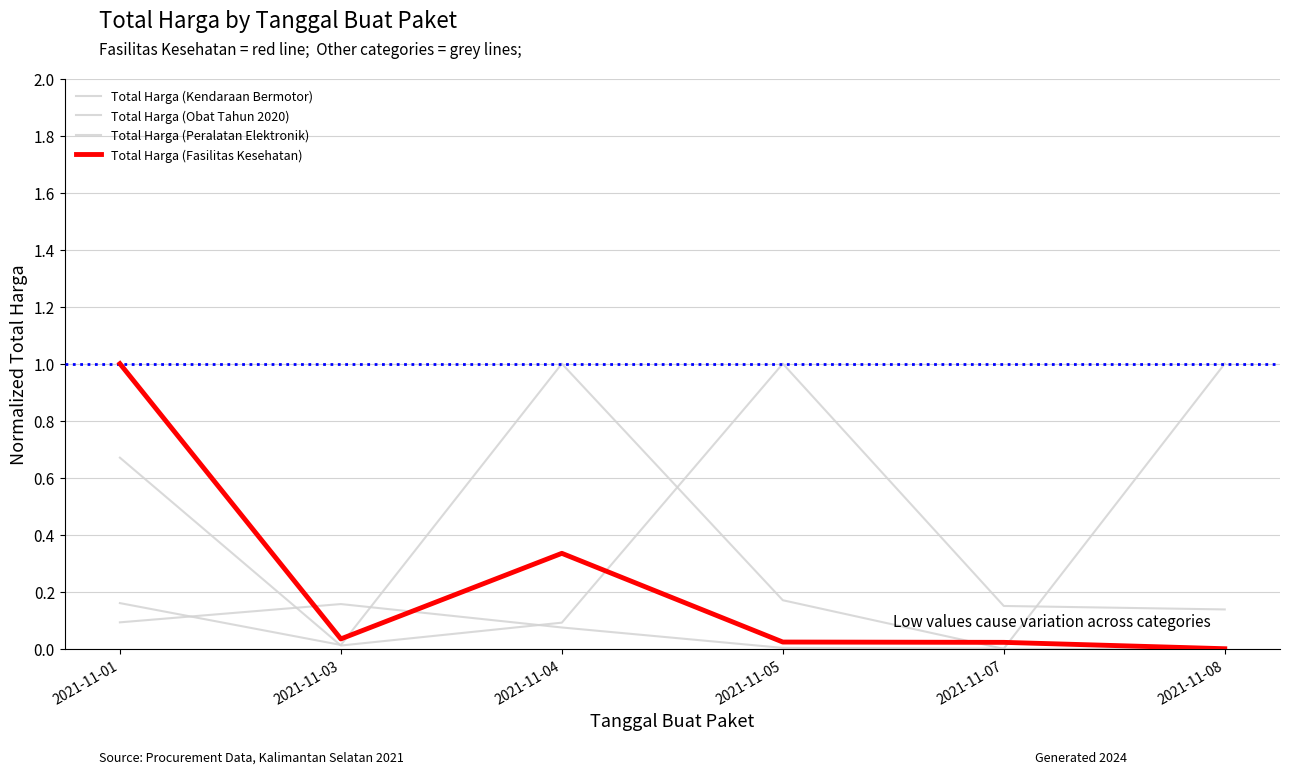

Which series has the largest total across all categories?

Total Harga (Peralatan Elektronik)